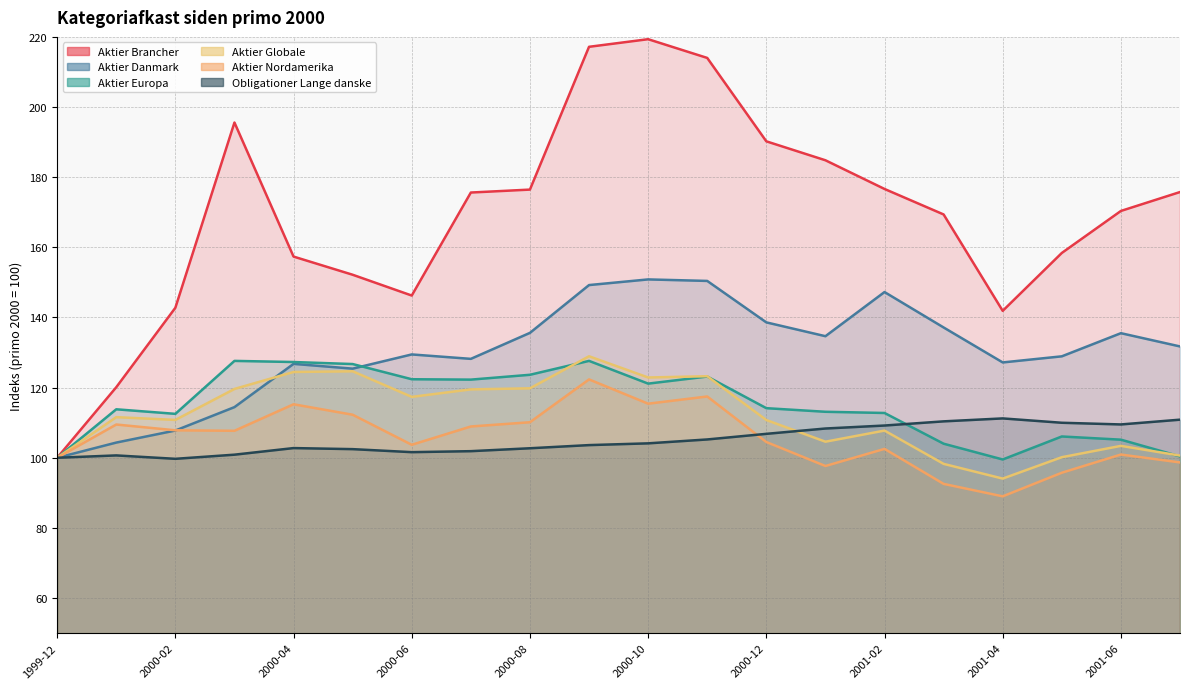

Rank the series at 2000-10 from lowest to highest value.

Obligationer Lange danske, Aktier Nordamerika, Aktier Europa, Aktier Globale, Aktier Danmark, Aktier Brancher